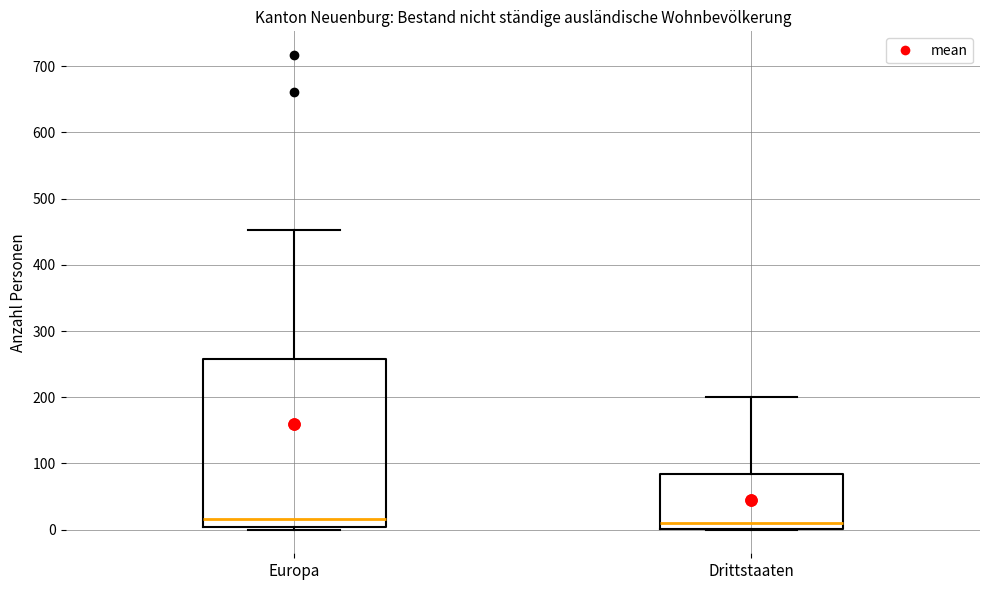

Where does the median line of the box for Europa sit on the y-axis? The values are not printed on the chart, so give them approximately, as read against the axis.

20